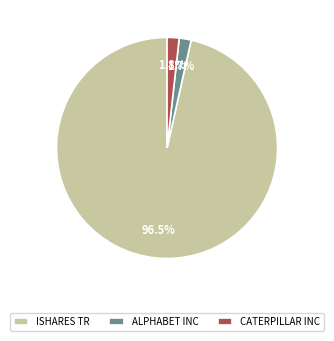

Is ISHARES TR the majority of the pie?

Yes